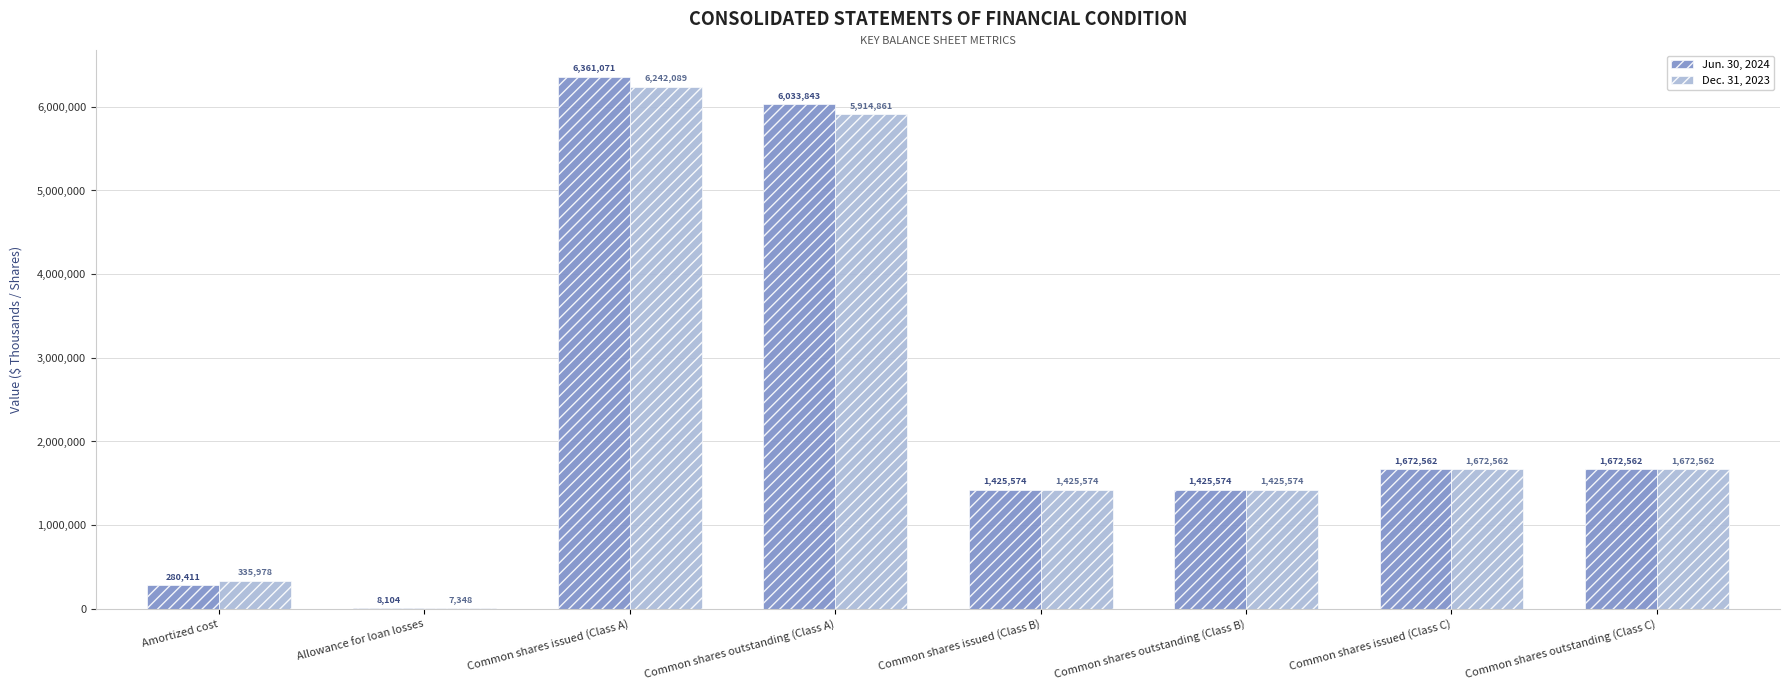

At which category is the sum across all series the highest?

Common shares issued (Class A)